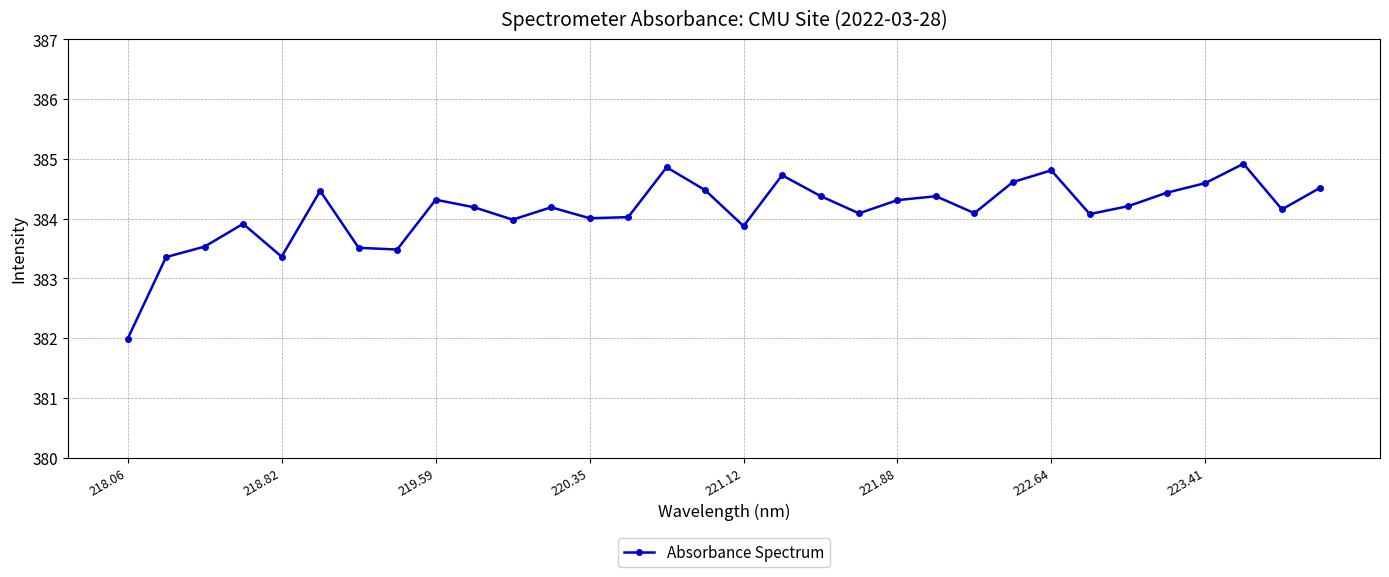

What is the smallest value displayed?

382.0